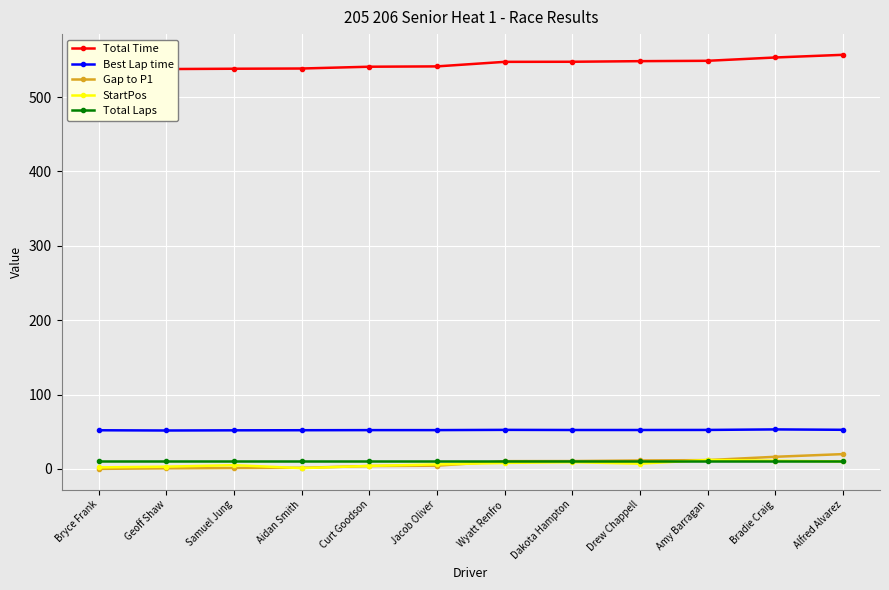

How many data points does each series have?

12